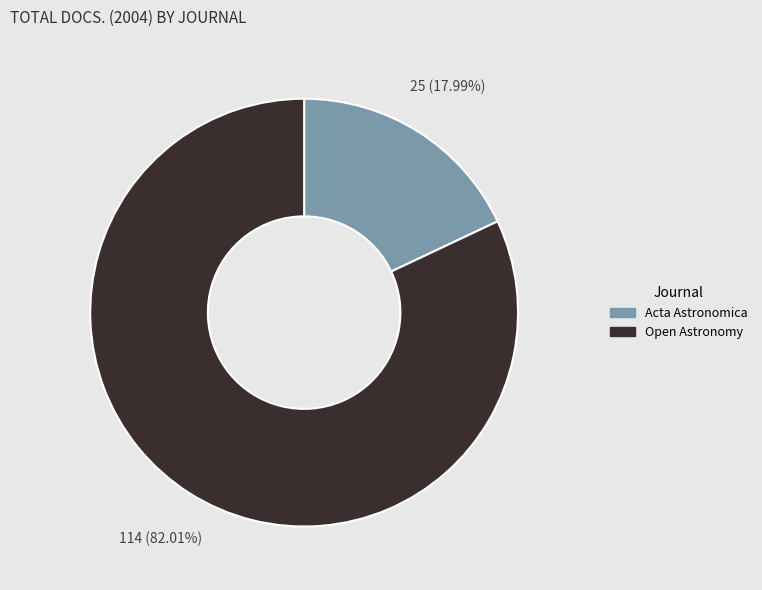

Which slice is the largest?

Open Astronomy